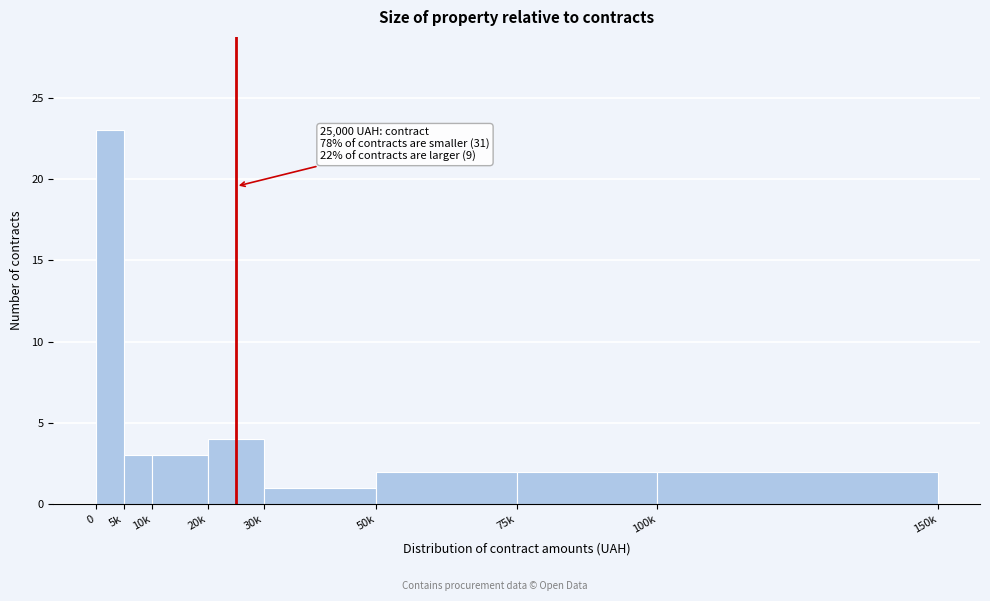

Reading left to right, list all the values displayed in this chart.

23	3	3	4	1	2	2	2